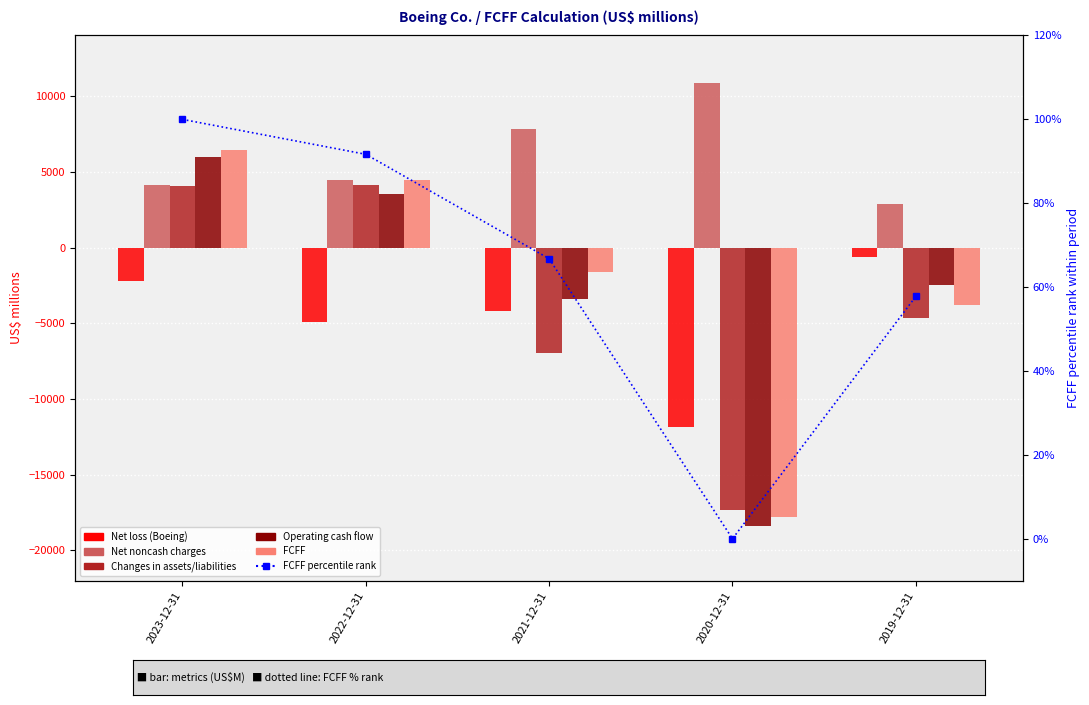

At which category is the sum across all series the highest?

2023-12-31